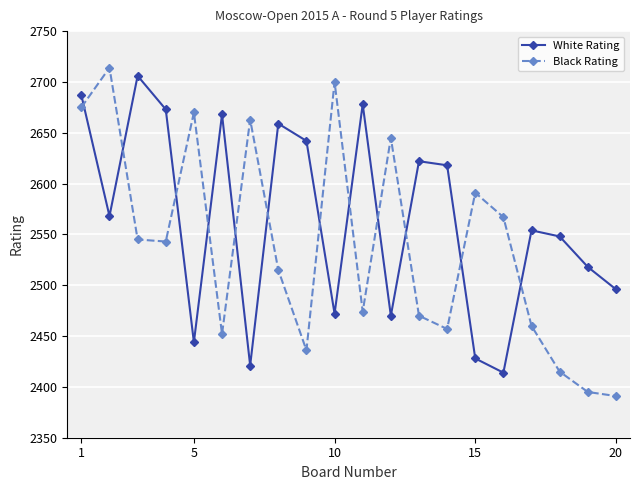

What is the difference between the maximum and second lowest values in the White Rating series?

285